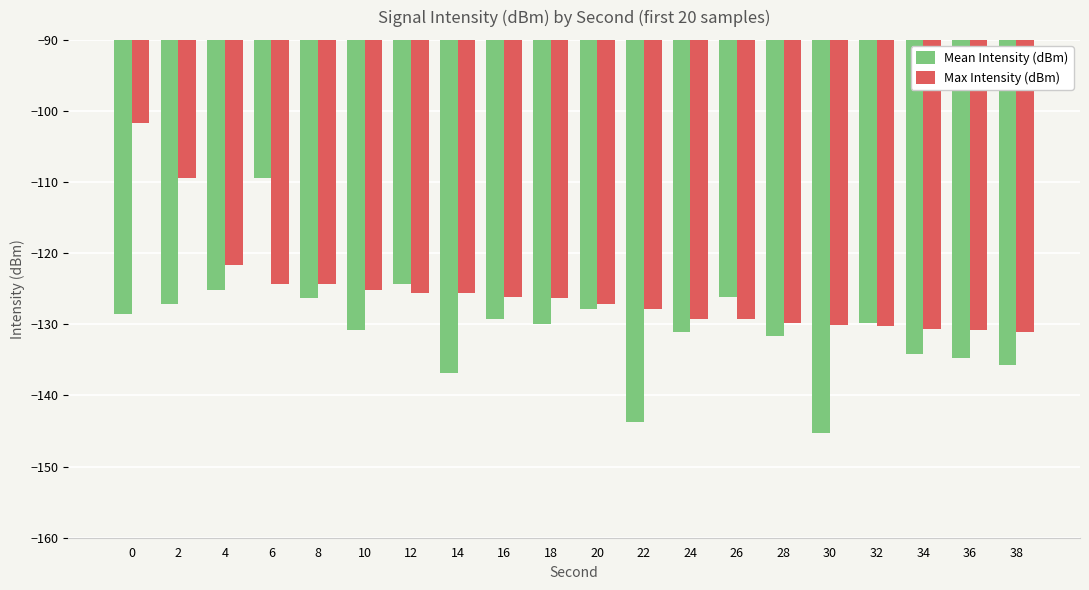

Which series has the largest total across all categories?

Max Intensity (dBm)